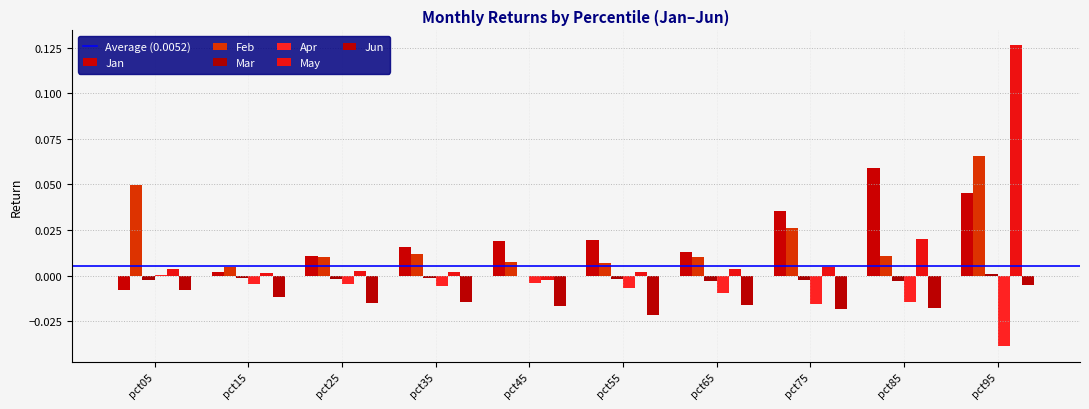

Which label corresponds to the largest value in the chart?

pct95